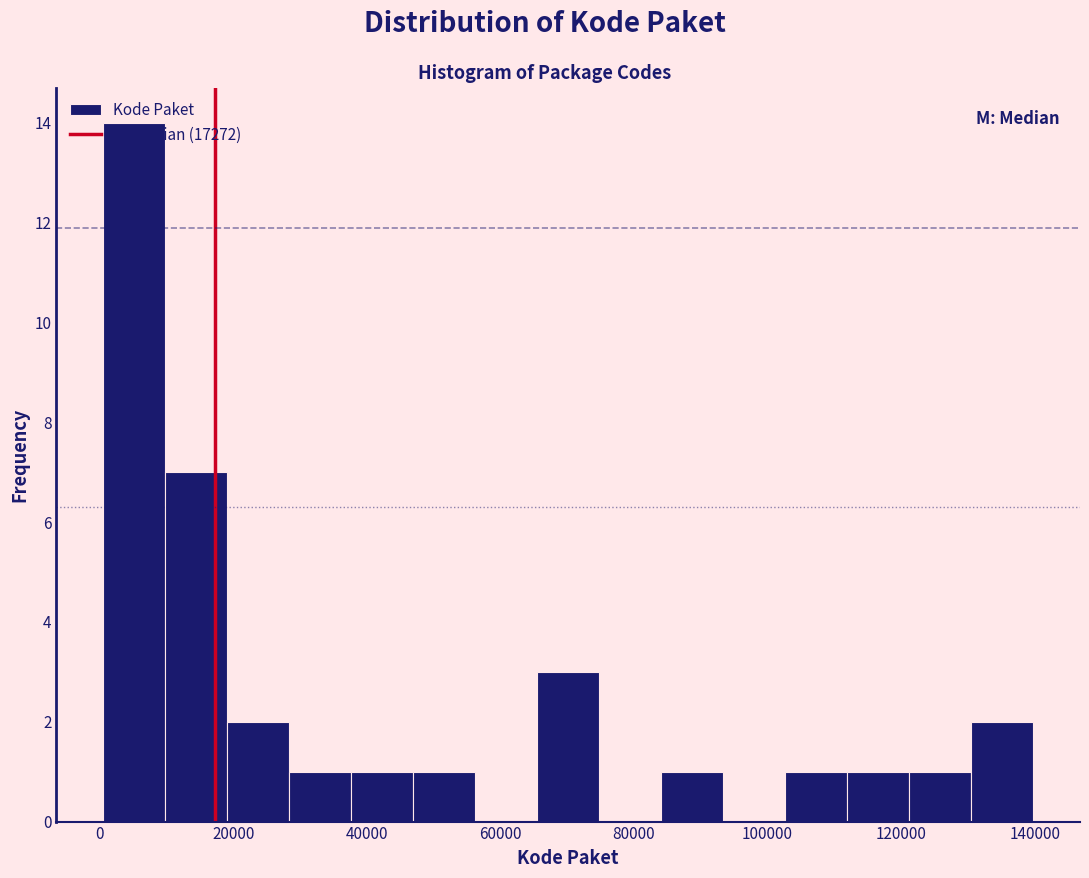

What is the height of the bar covering 0 to 10000 on the x-axis? Neither the bar edges nor the heights are printed on the chart, so give them approximately, as read against the axes.

14